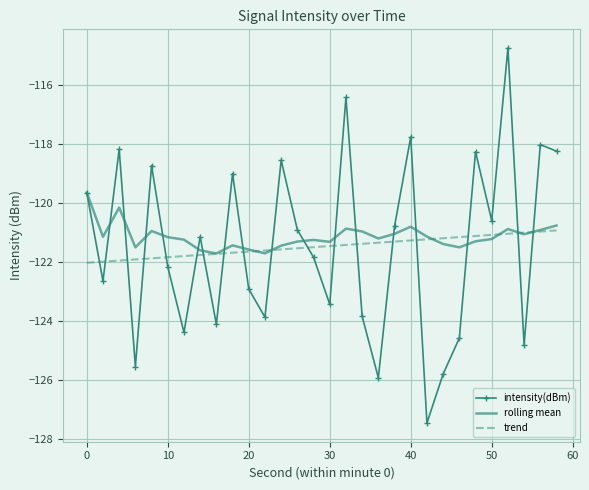

True or false: trend and intensity(dBm) intersect in this chart.

True